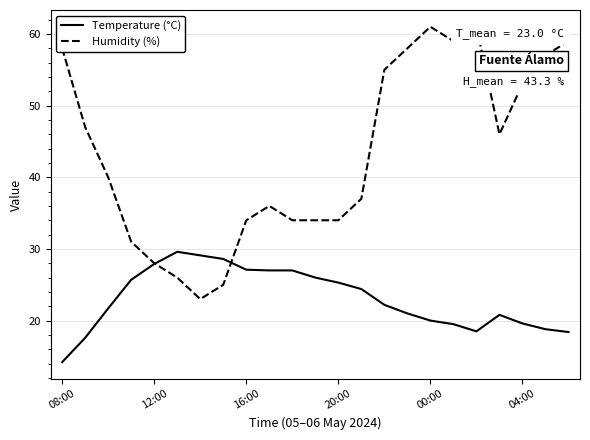

What is the minimum value for Temperature (°C)?

14.2